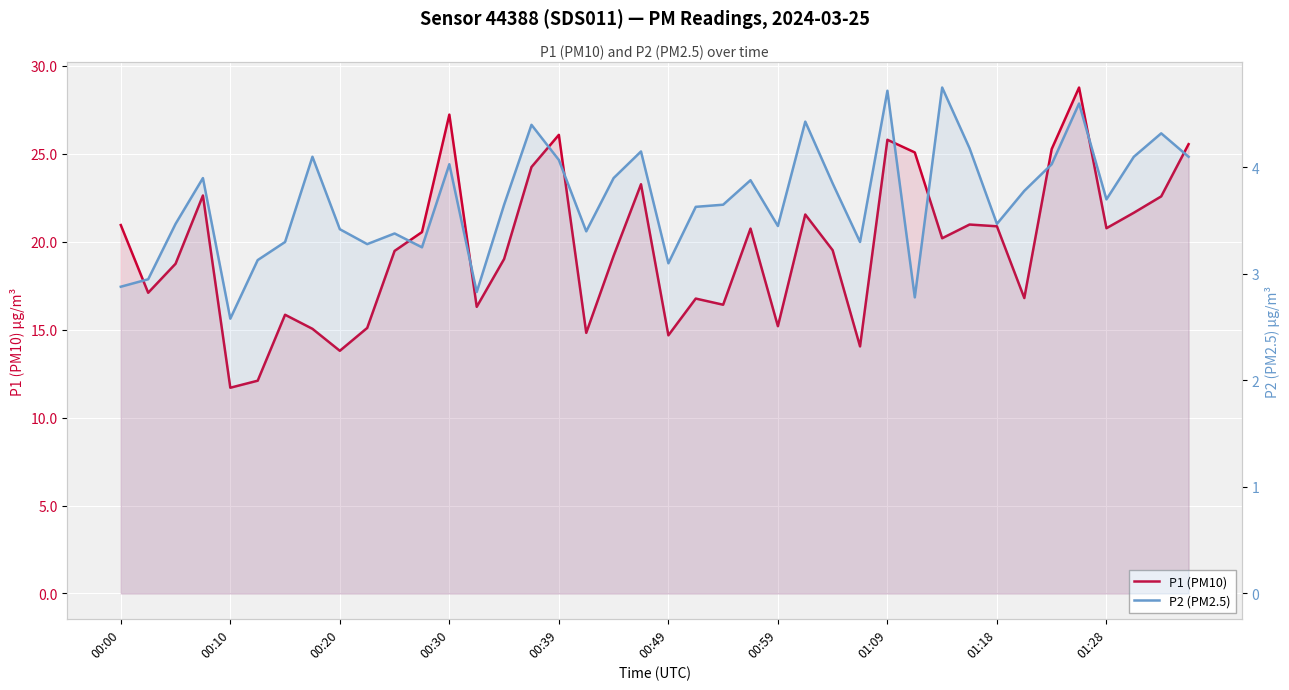

What are all the series names shown in the legend?

P1 (PM10), P2 (PM2.5)